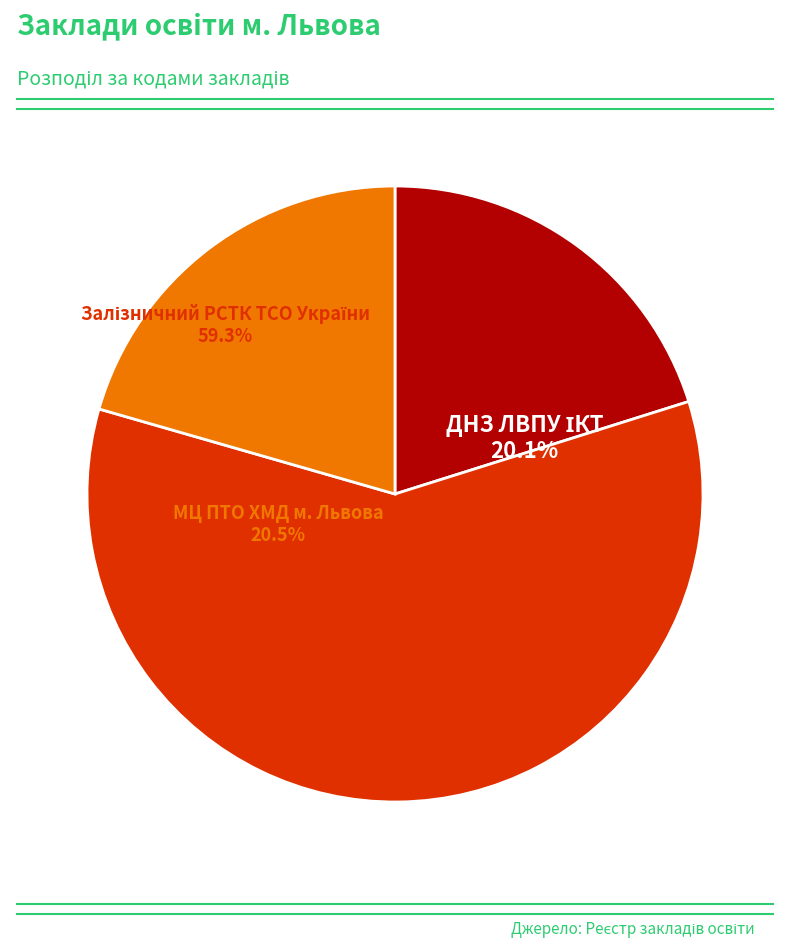

Combined, what portion of the pie is МЦ ПТО ХМД м. Львова and ДНЗ ЛВПУ ІКТ?

40.7%